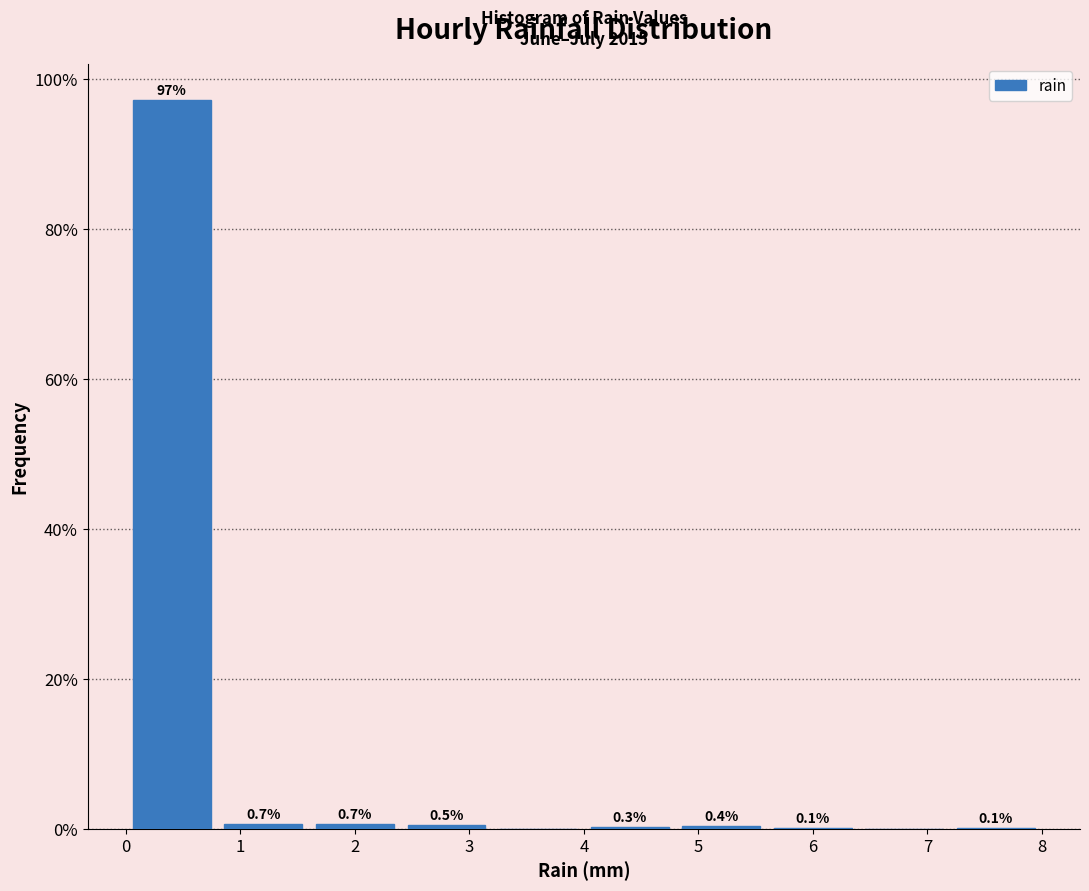

Which range on the x-axis has the tallest bar?

0.0 to 0.8